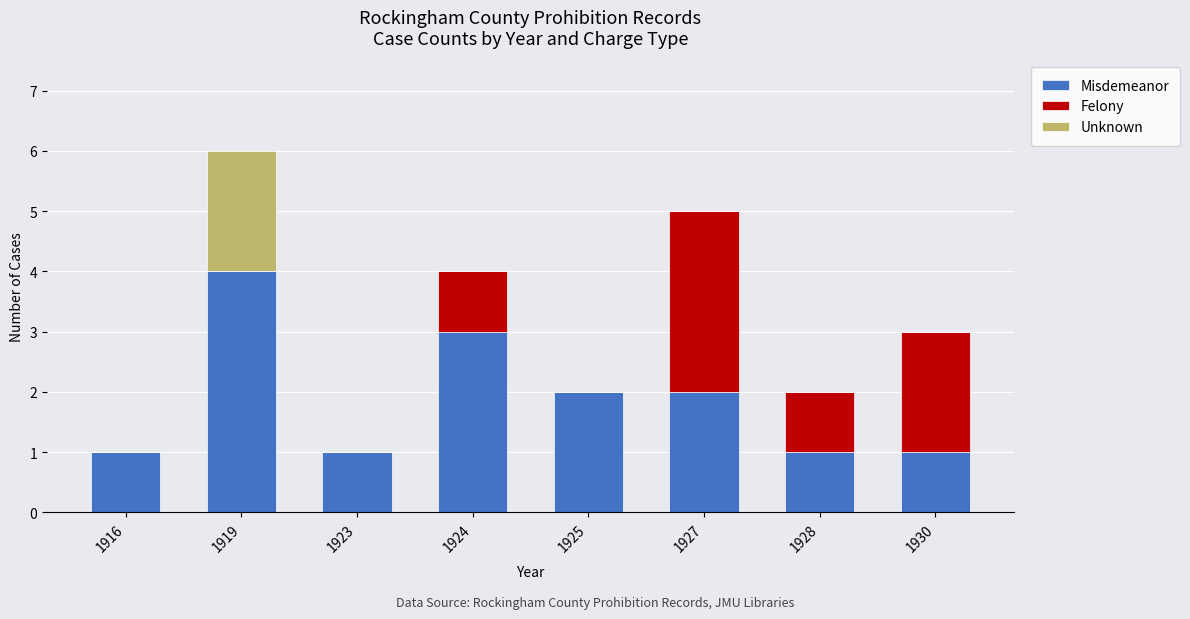

What is the total value across all series at 1924?

4